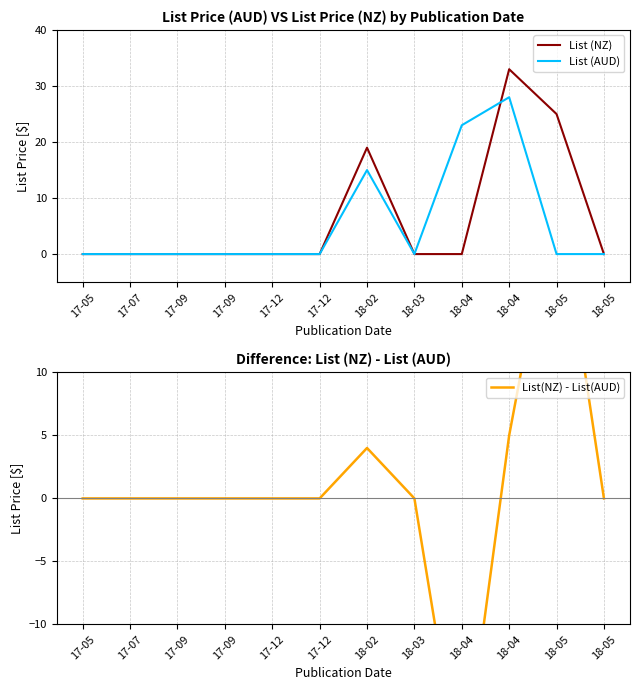

Is it true that List(NZ) - List(AUD) equals 0.0 at 17-12?

True